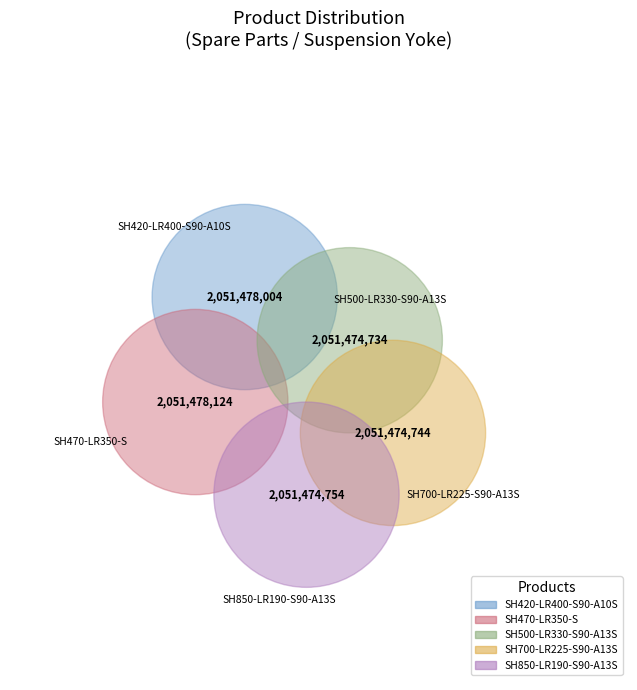

How many slices are in this pie chart?

5